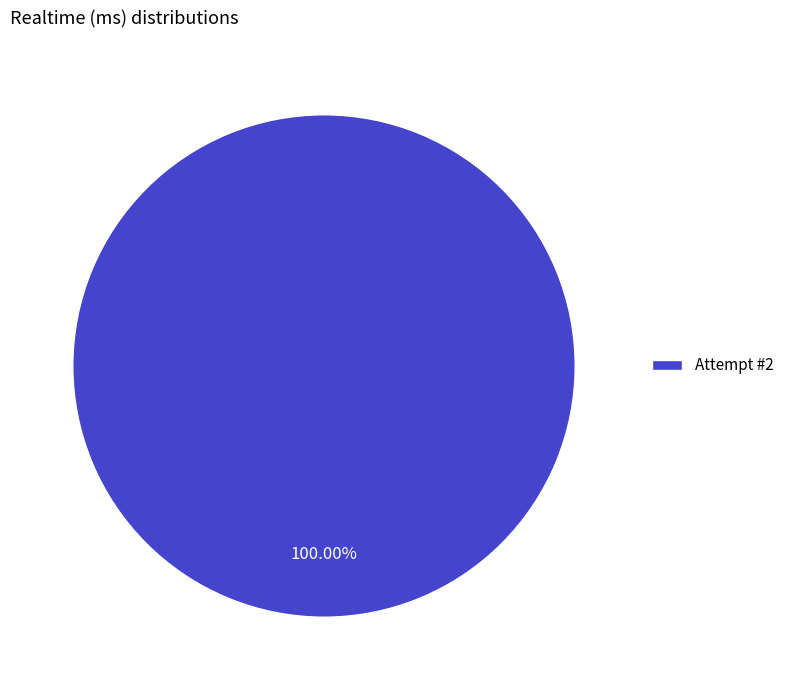

Rank the categories by value from highest to lowest.

Attempt #2